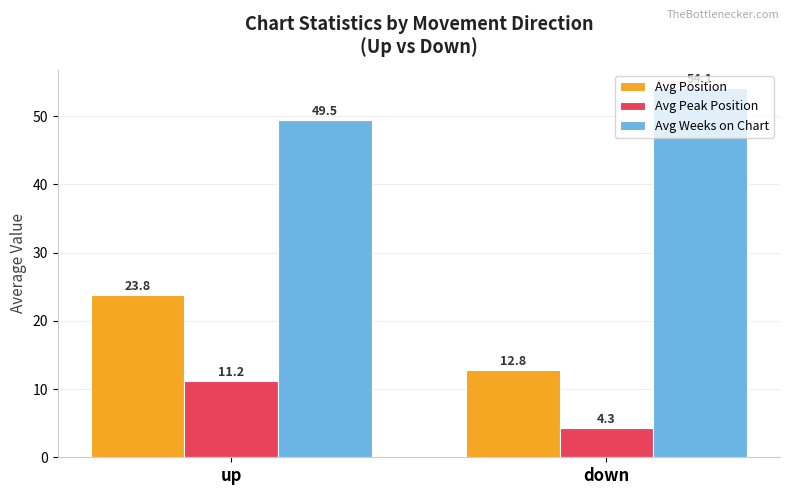

Reading left to right, what are all the values shown in this chart?

Avg Position: 23.8	12.8
Avg Peak Position: 11.2	4.3
Avg Weeks on Chart: 49.5	54.1